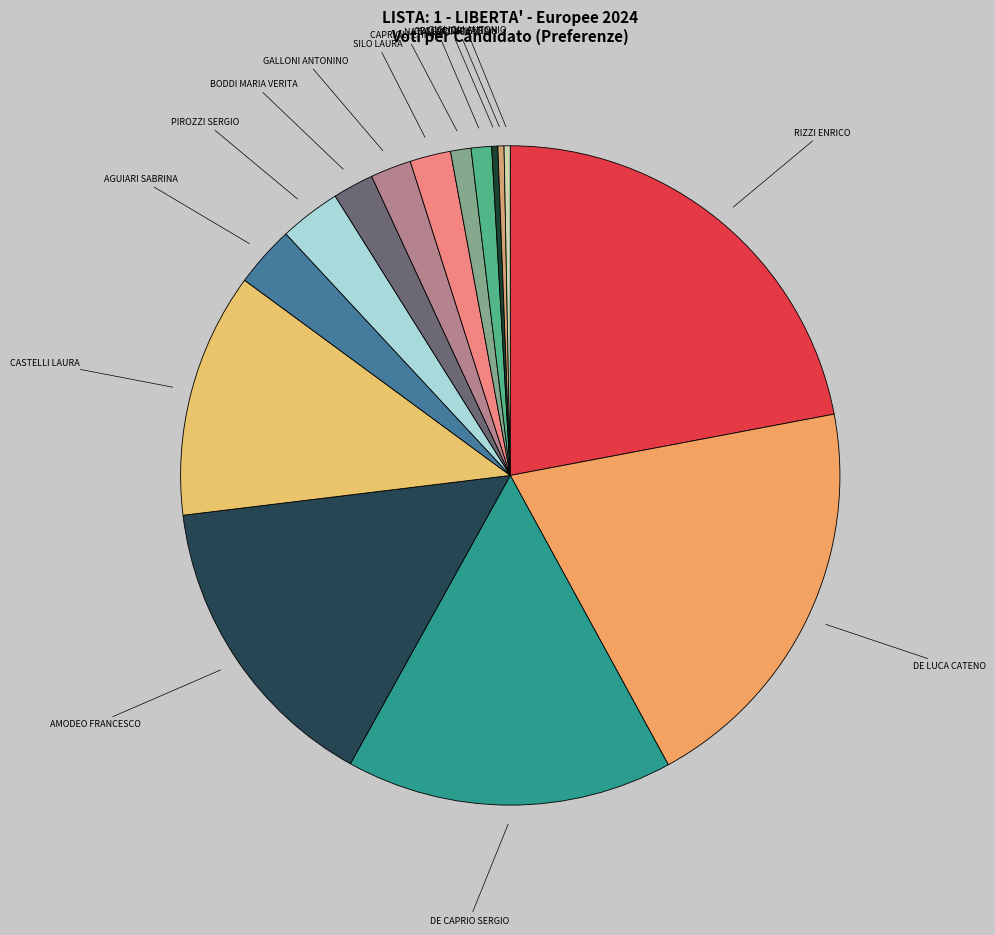

Which category has the smallest portion of the pie?

CECCACCIO KATIA